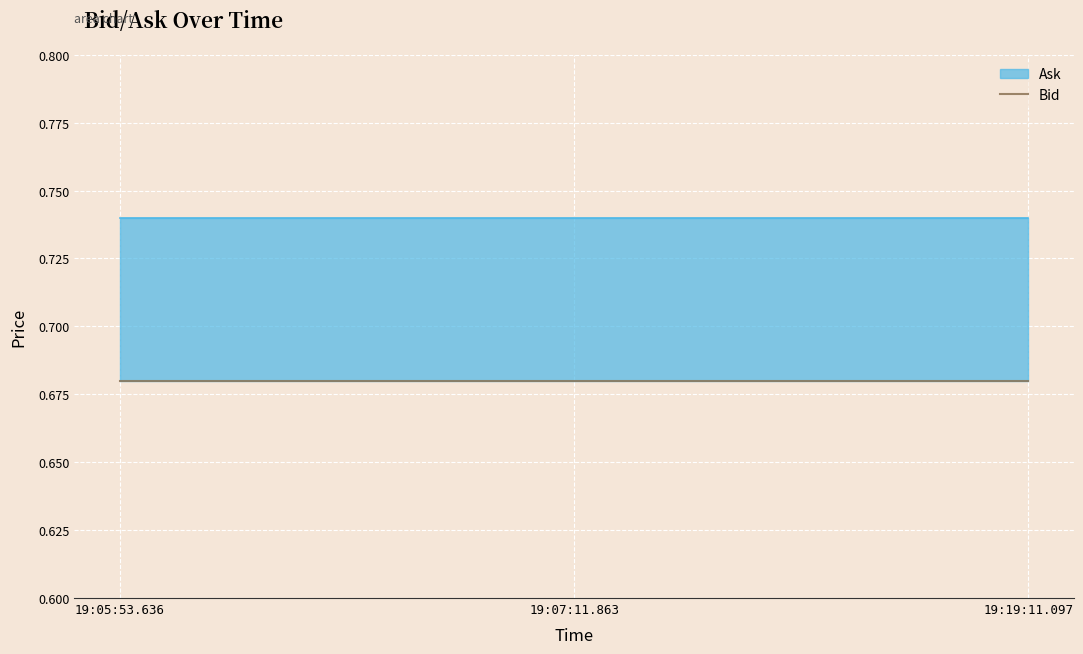

Which series changed the most between 19:05:53.636 and 19:07:11.863?

Bid